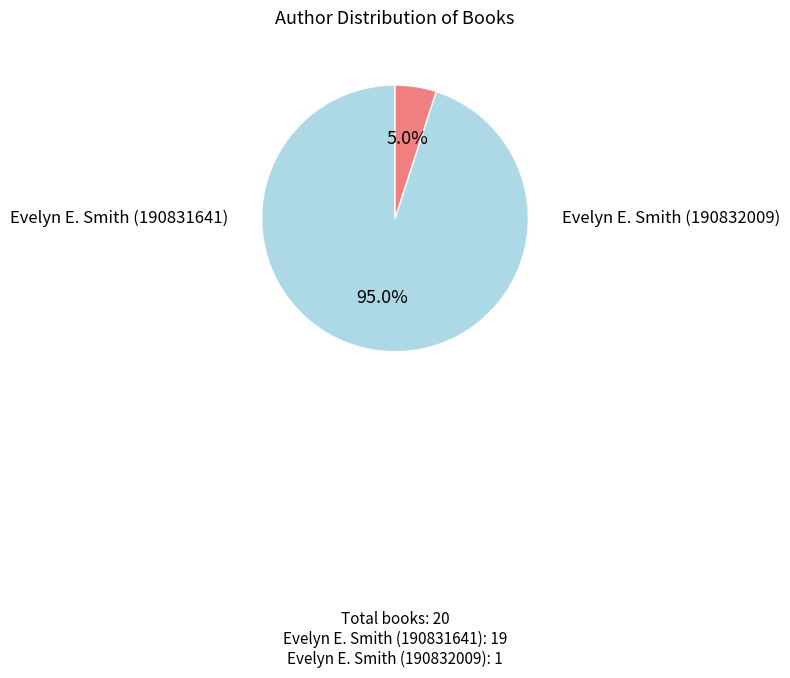

Is there a majority slice in this chart?

Yes